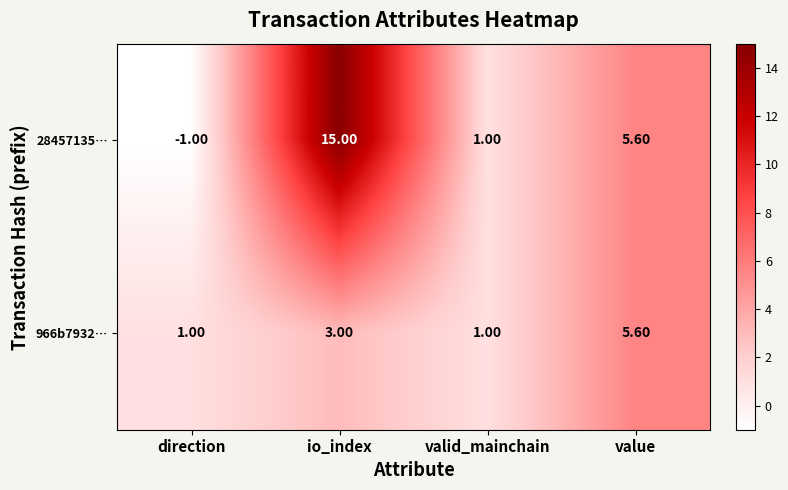

What is the greatest value displayed?

15.0